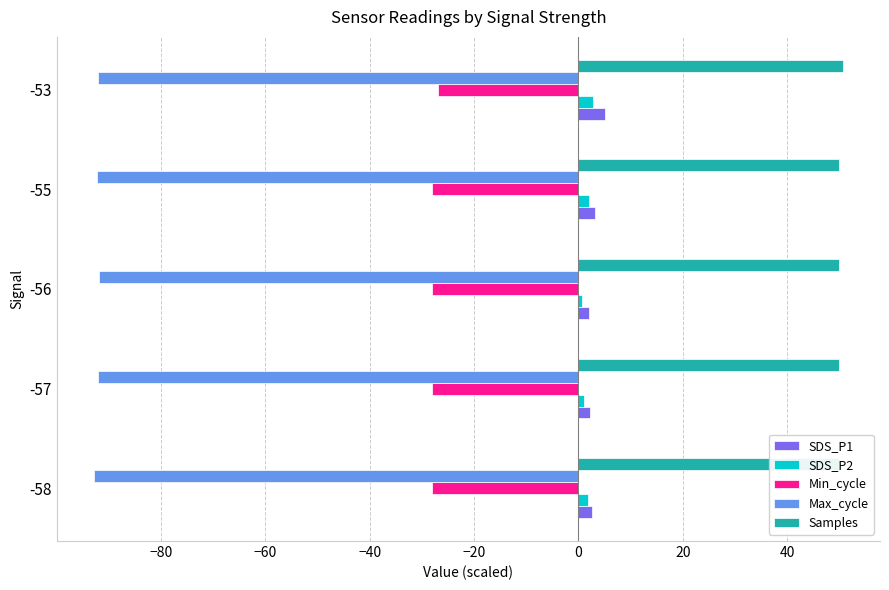

Which series has the largest total across all categories?

Samples